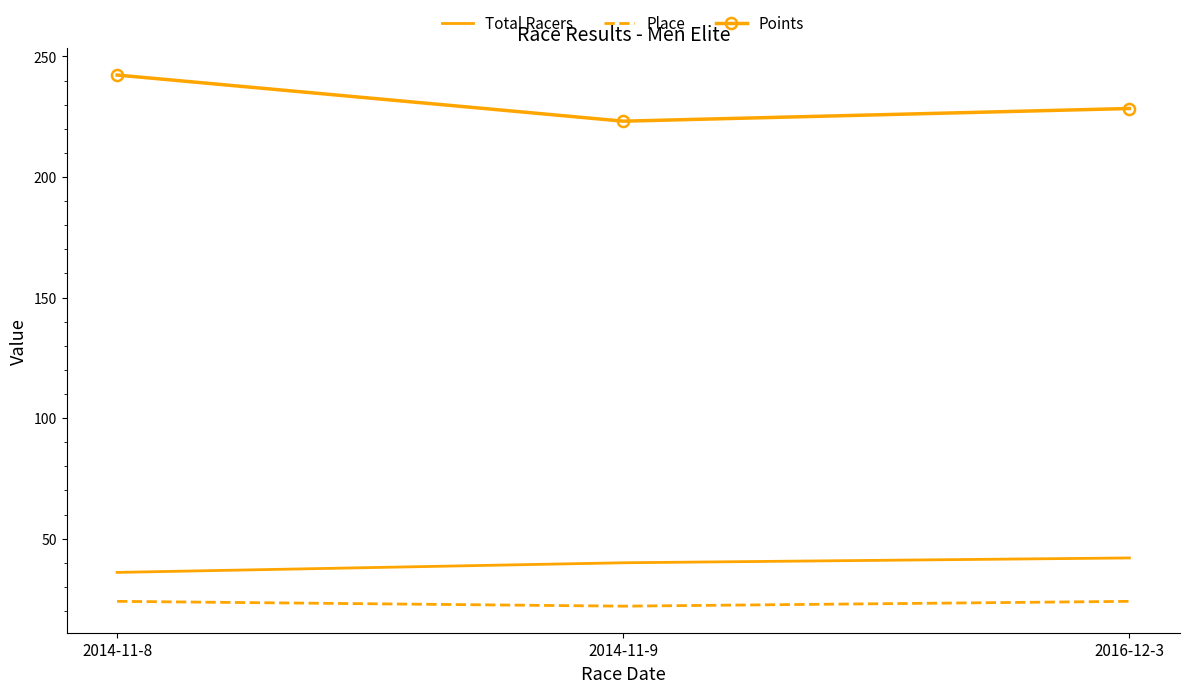

At which label is Points closest to 232?

2016-12-3